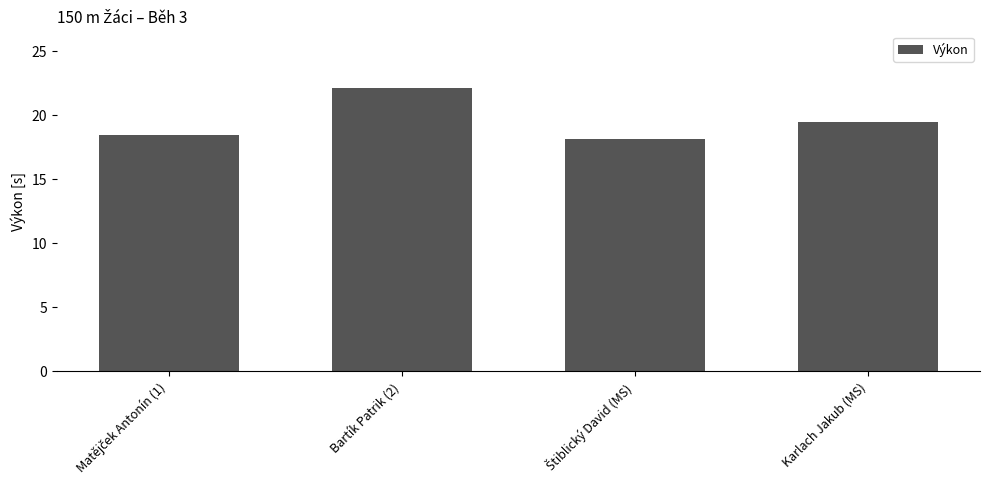

Is it true that the value at Bartík Patrik (2) is 33.2?

False